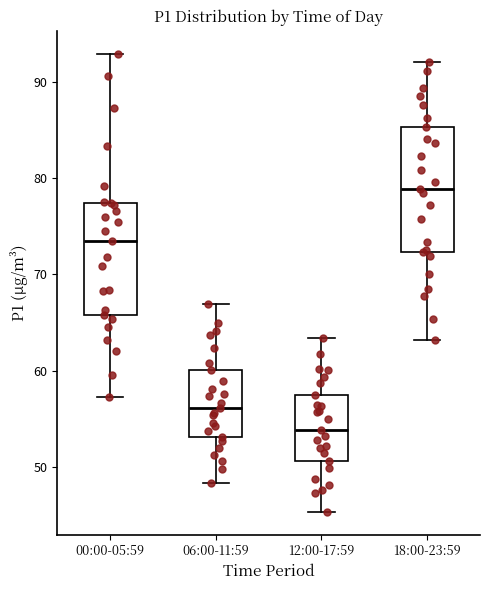

Comparing the boxes themselves (not the whiskers), which one is the tallest?

18:00-23:59